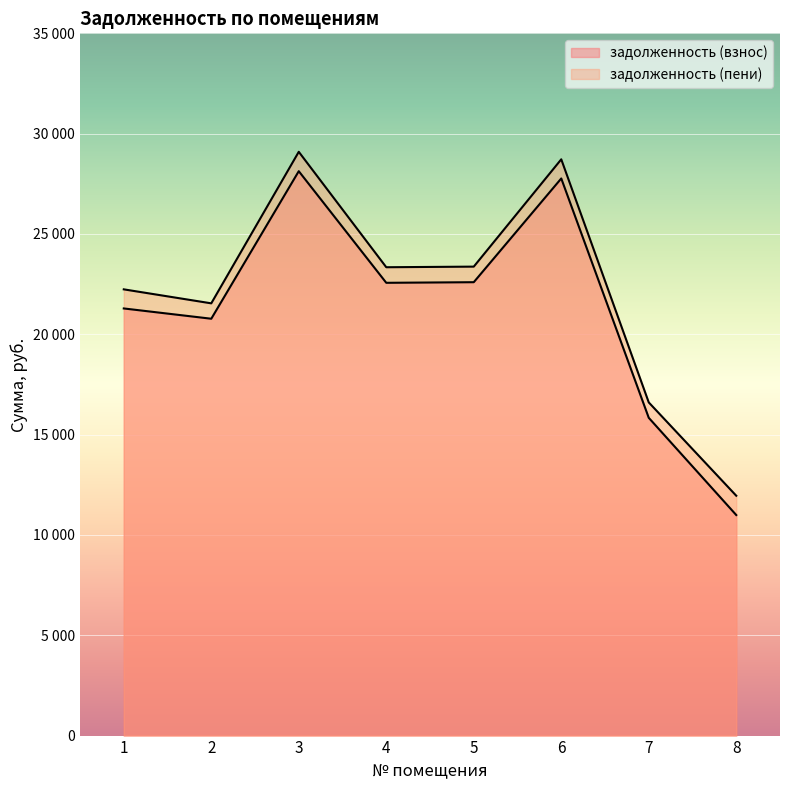

The value of задолженность (взнос) at 7 is 15837.9. True or false?

True